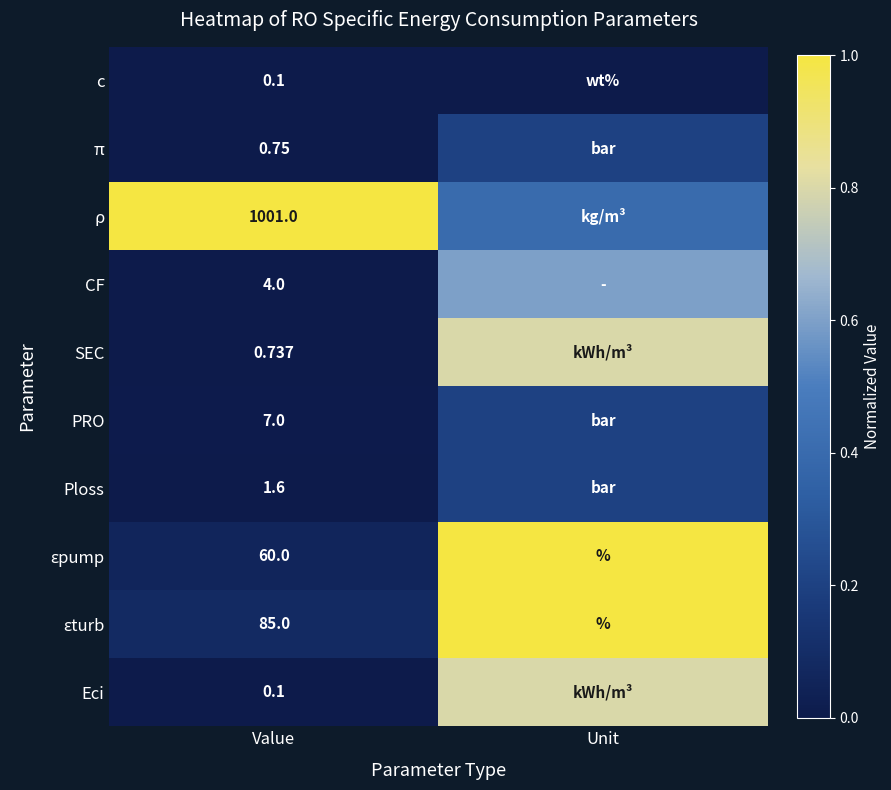

Which series has the largest range (max minus min)?

ԑpump